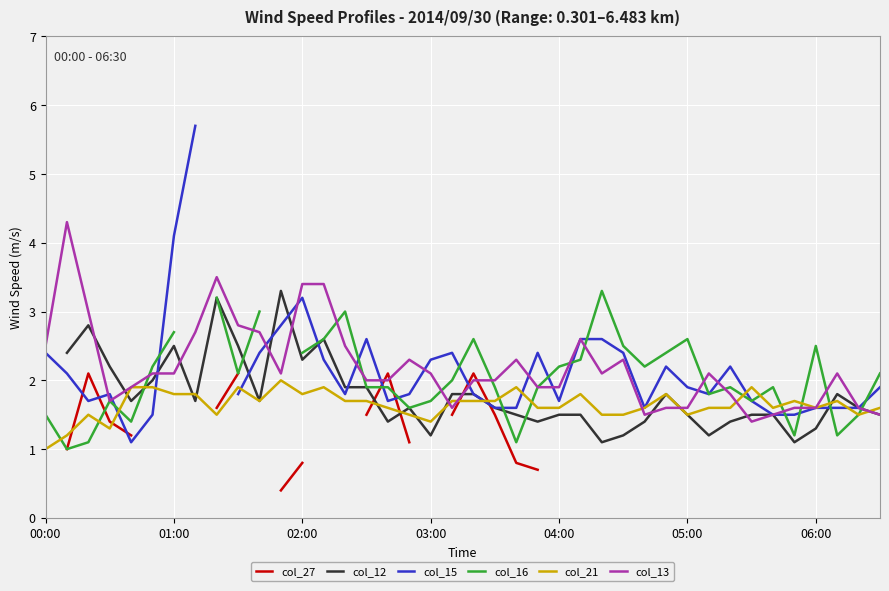

True or false: col_21 has a value of 1.0 at 02:00.

False